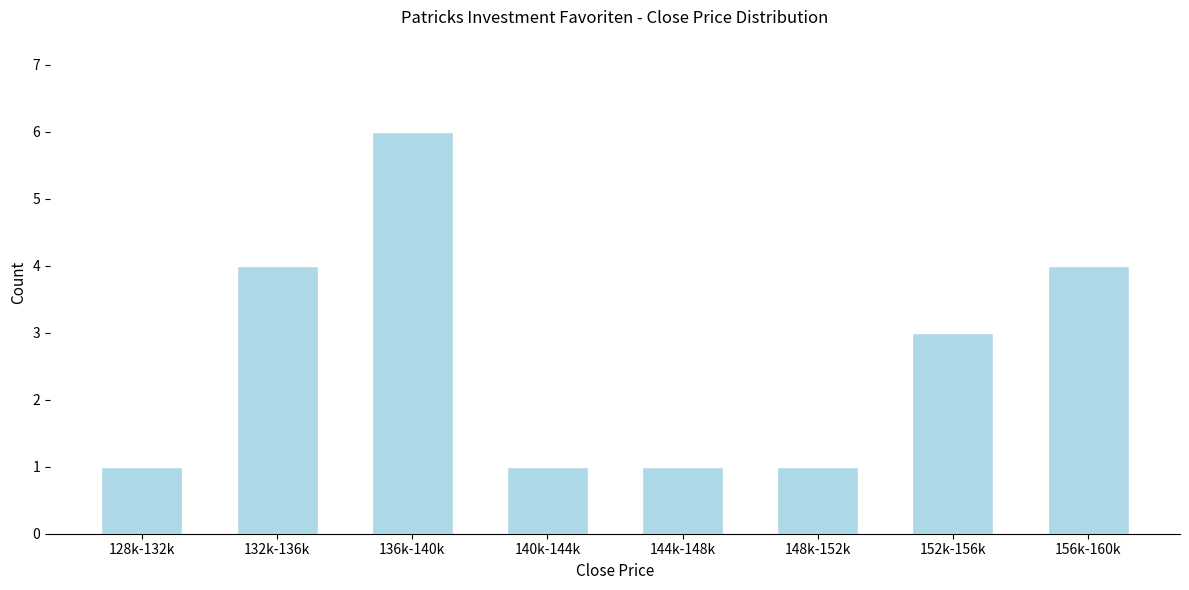

Reading right to left, transcribe all the data shown in this chart.

4	3	1	1	1	6	4	1